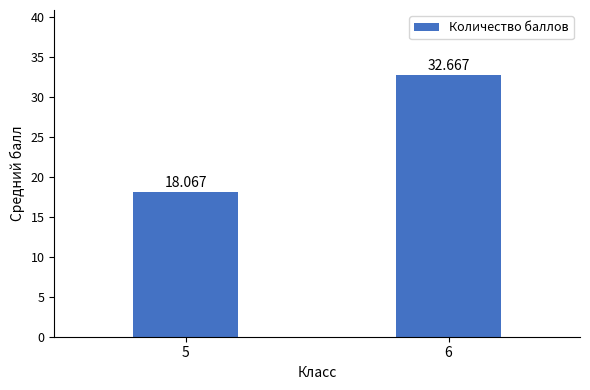

What is the sum of all values?

50.7